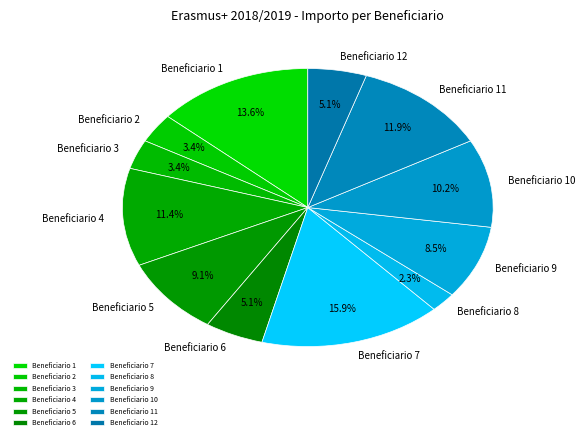

To the nearest percent, what is the difference between the largest and smallest slice percentages?

14%